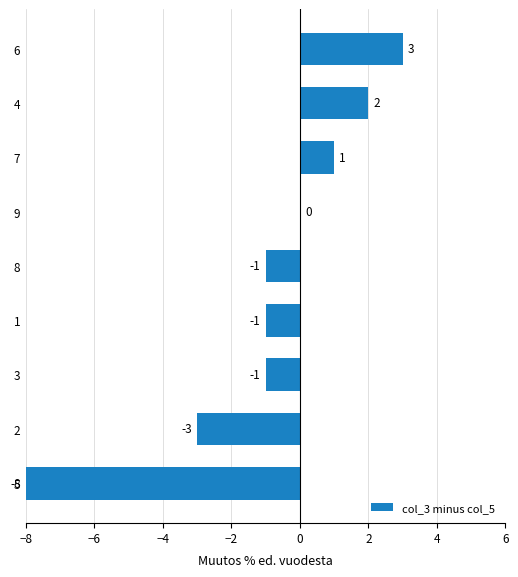

What is the greatest value displayed?

3